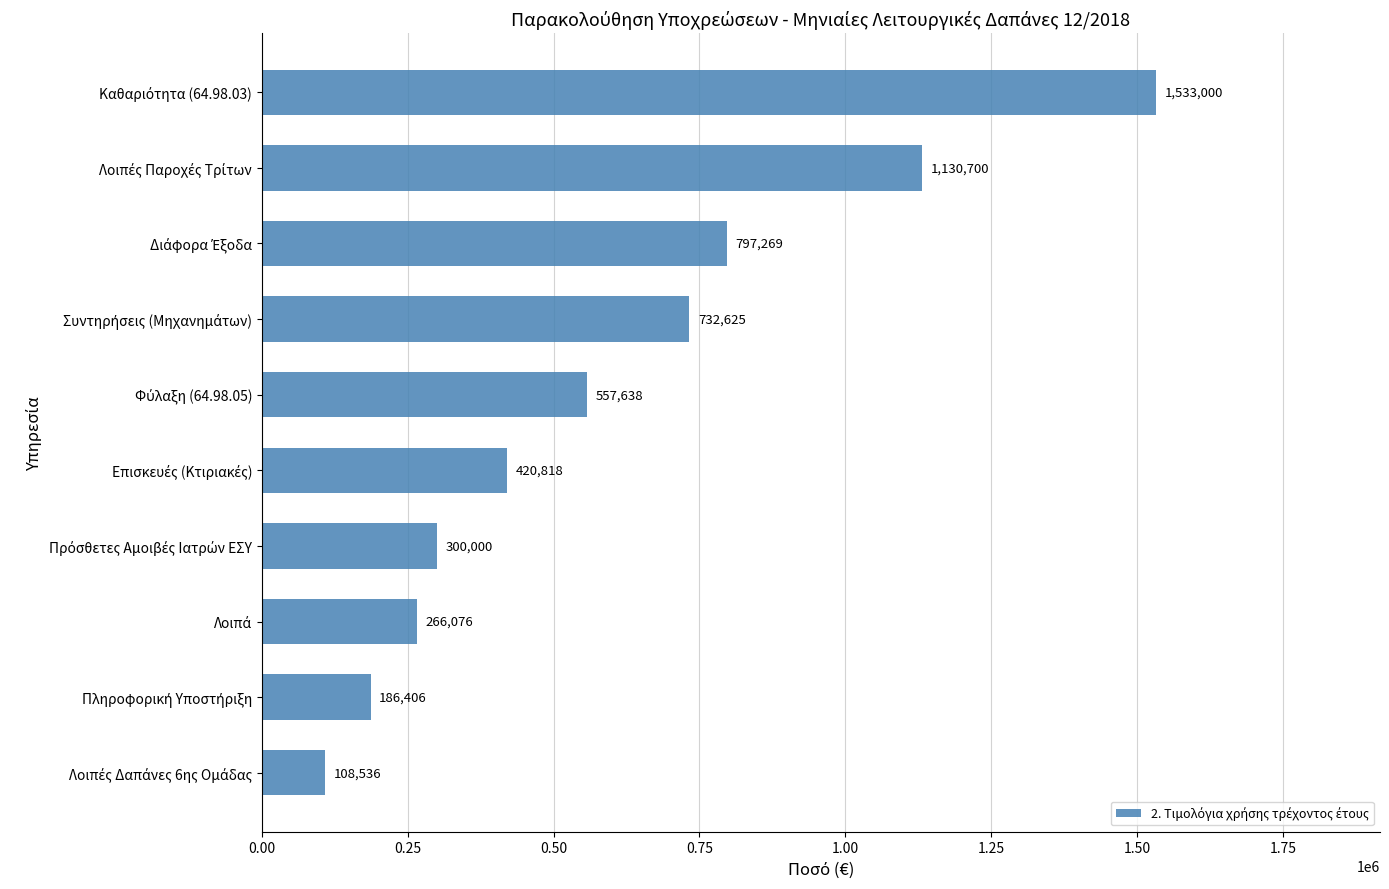

What is the difference between the second highest and second lowest values?

944294